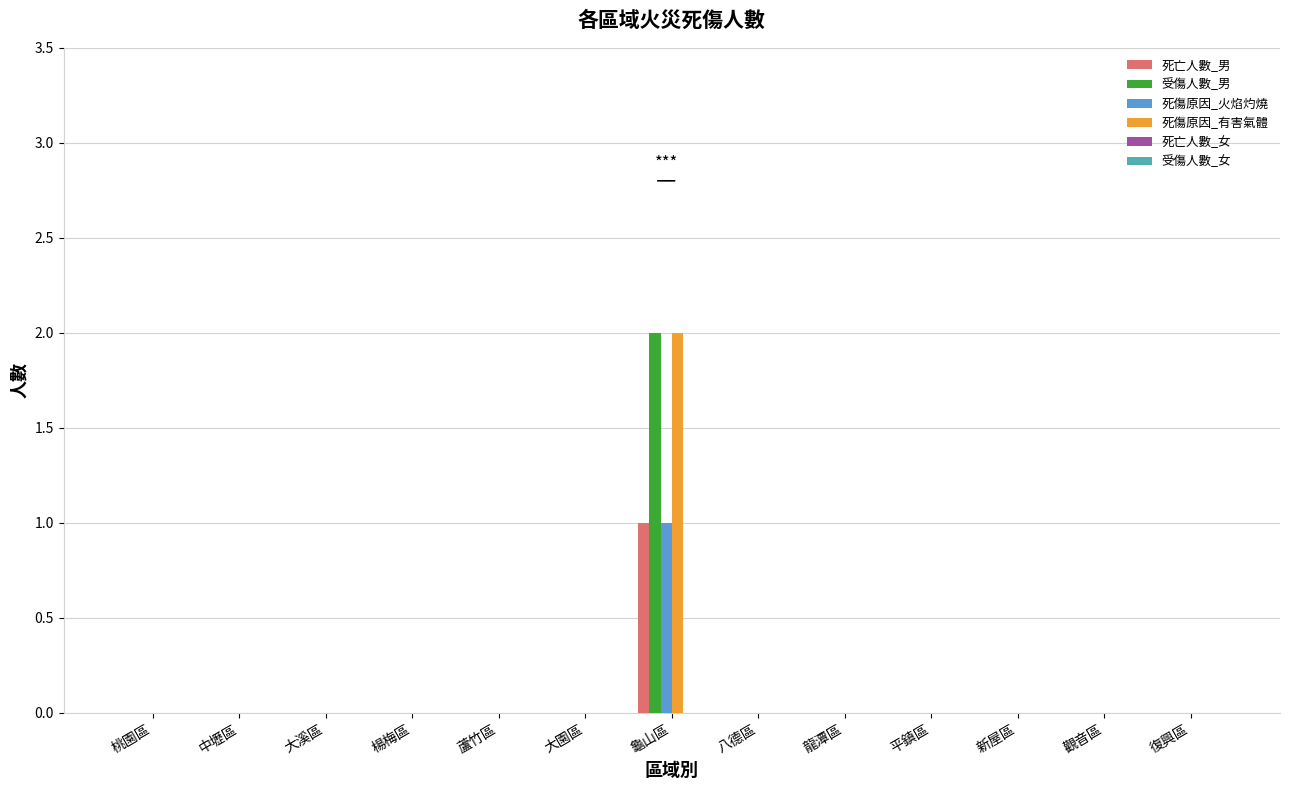

At which category is the sum across all series the highest?

龜山區